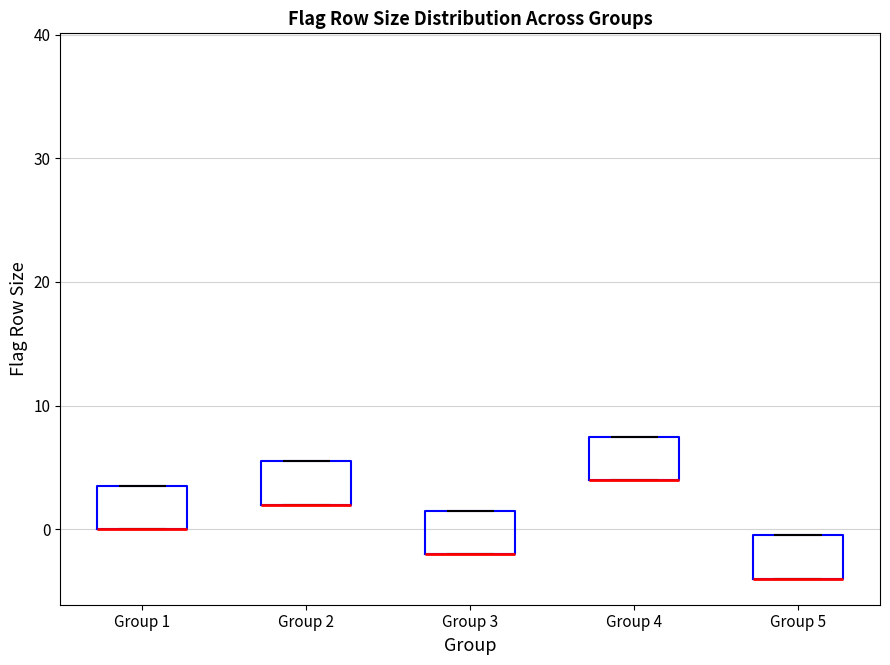

Where is the upper edge of the box for Group 5 on the y-axis? The values are not printed on the chart, so give them approximately, as read against the axis.

0